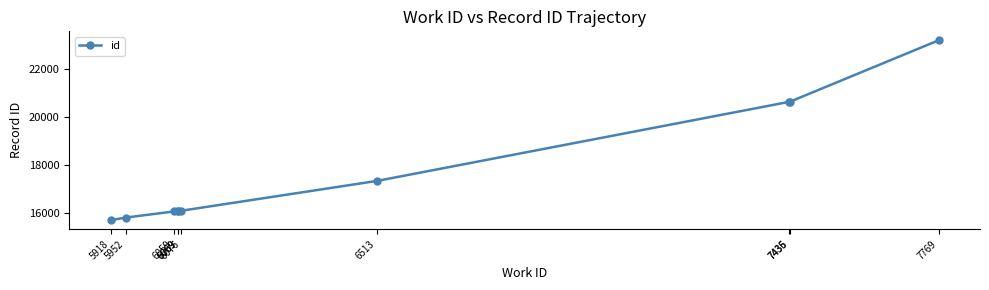

True or false: the data has more than 1 interior local peaks.

False